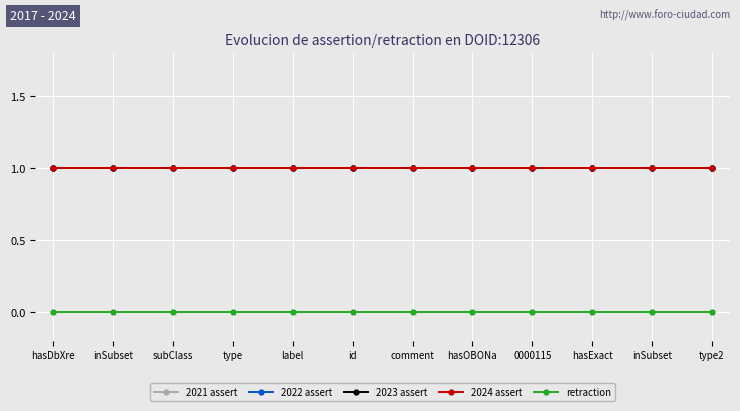

Is it true that 2023 assert equals 1 at 0000115?

True